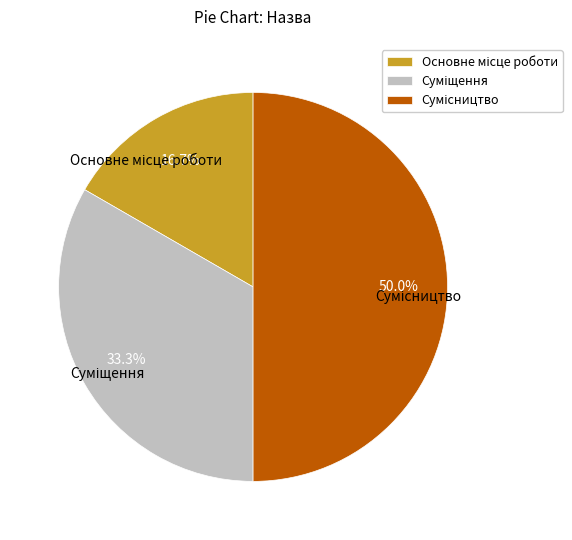

Rank the categories by value from highest to lowest.

Сумісництво, Суміщення, Основне місце роботи